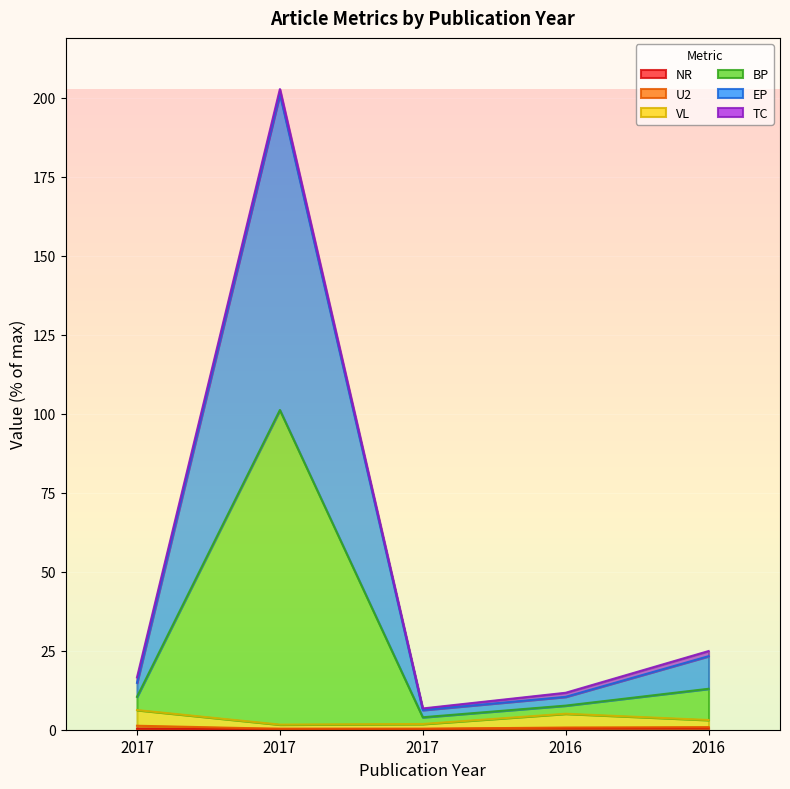

What is the average value of the VL series?

3.6